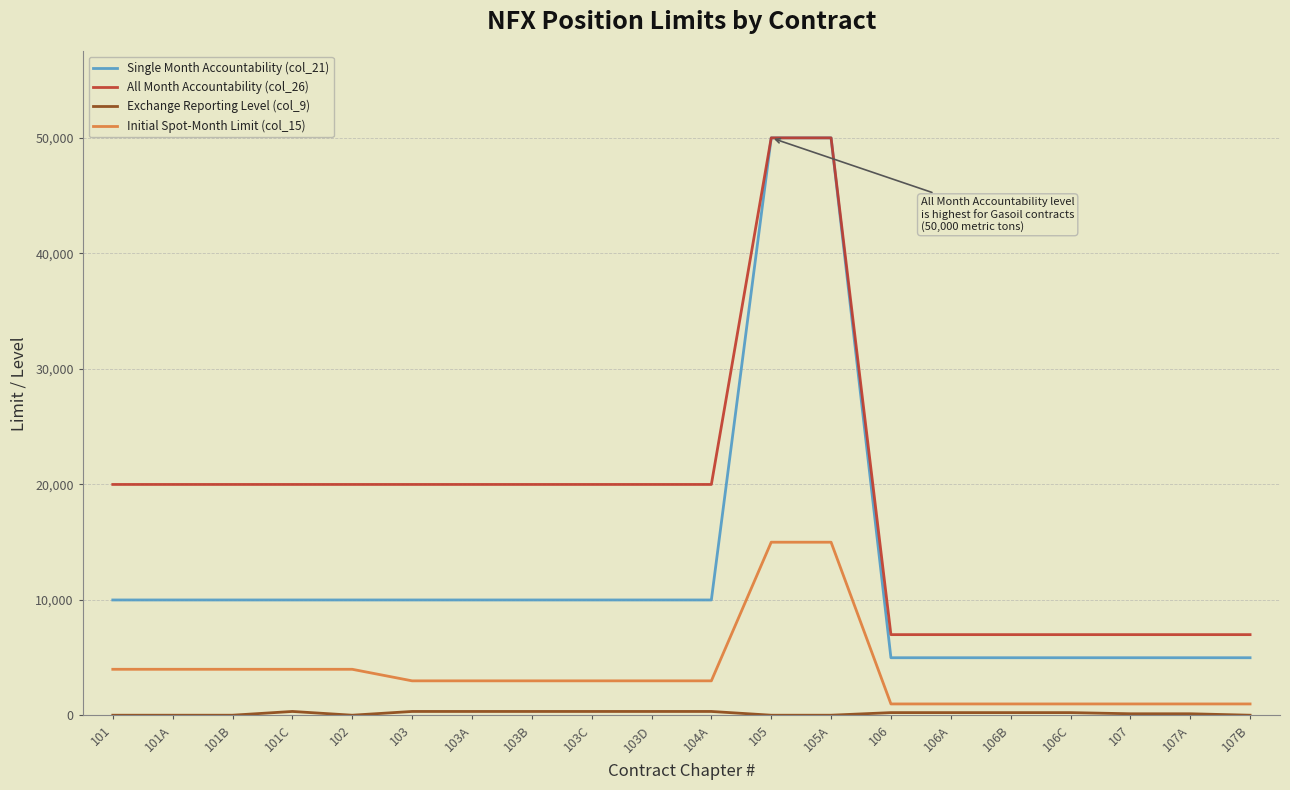

Which series has the widest spread of values?

Single Month Accountability (col_21)